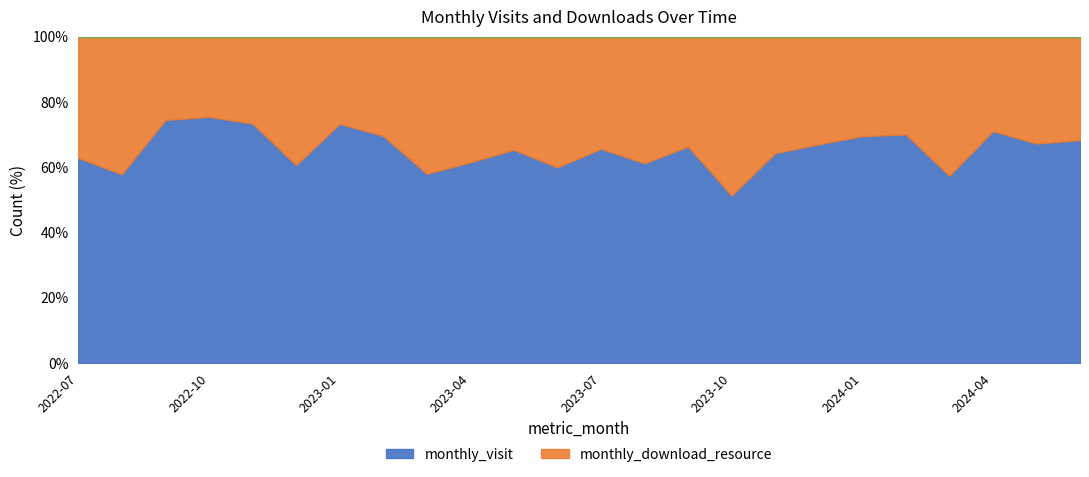

True or false: monthly_download_resource has more than 2 interior local peaks.

True